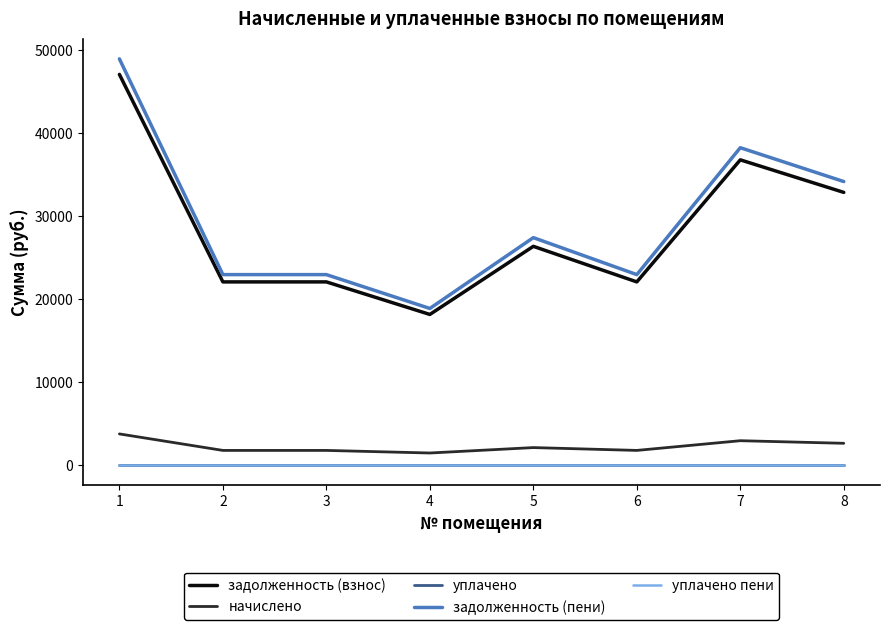

List the series in order of their peak value, lowest first.

уплачено, уплачено пени, начислено, задолженность (взнос), задолженность (пени)